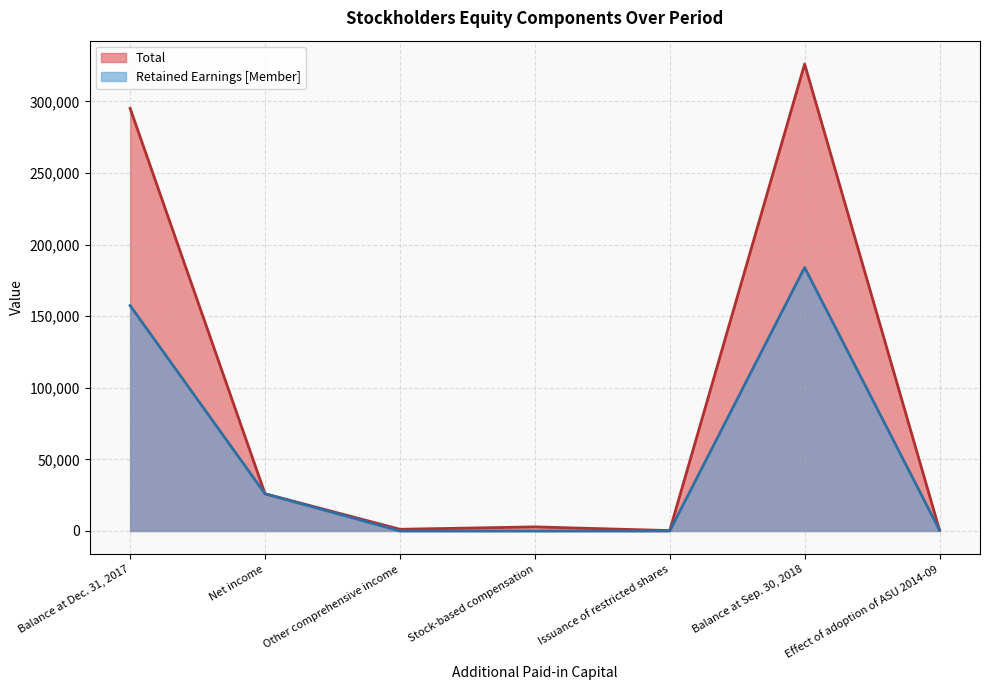

Is it true that Retained Earnings [Member] equals 157471 at Balance at Dec. 31, 2017?

True